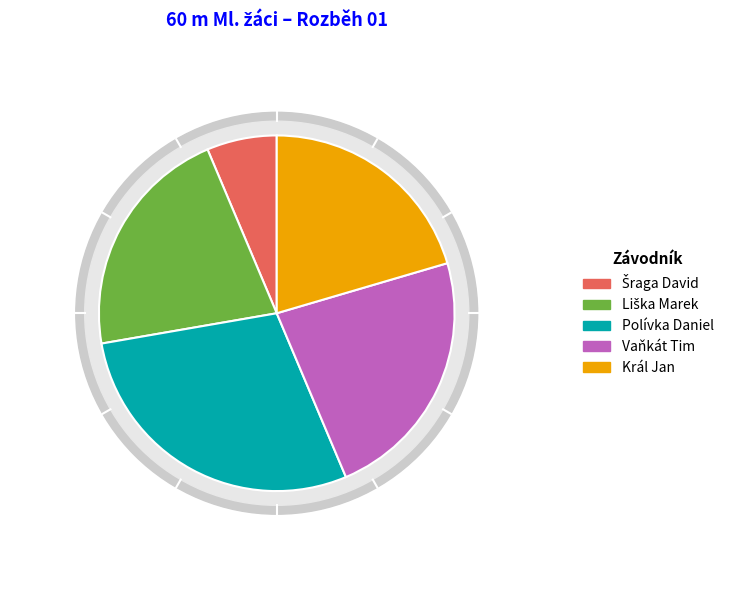

Does any single category account for the majority?

No